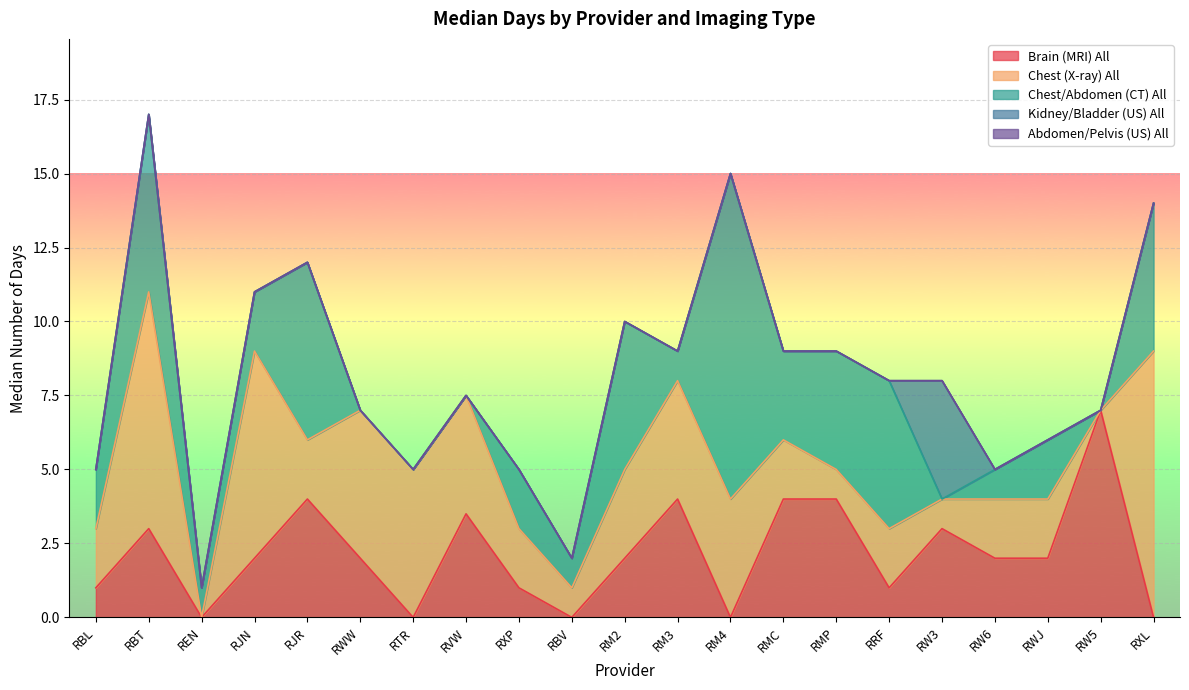

The Brain (MRI) All series shows 0.0 at REN. True or false?

True